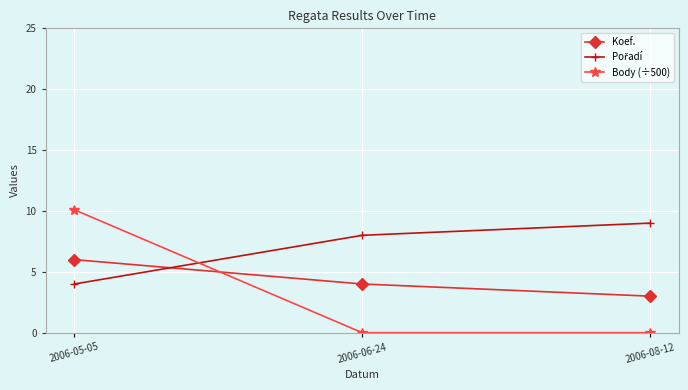

What is the highest value of the Koef. series?

6.0